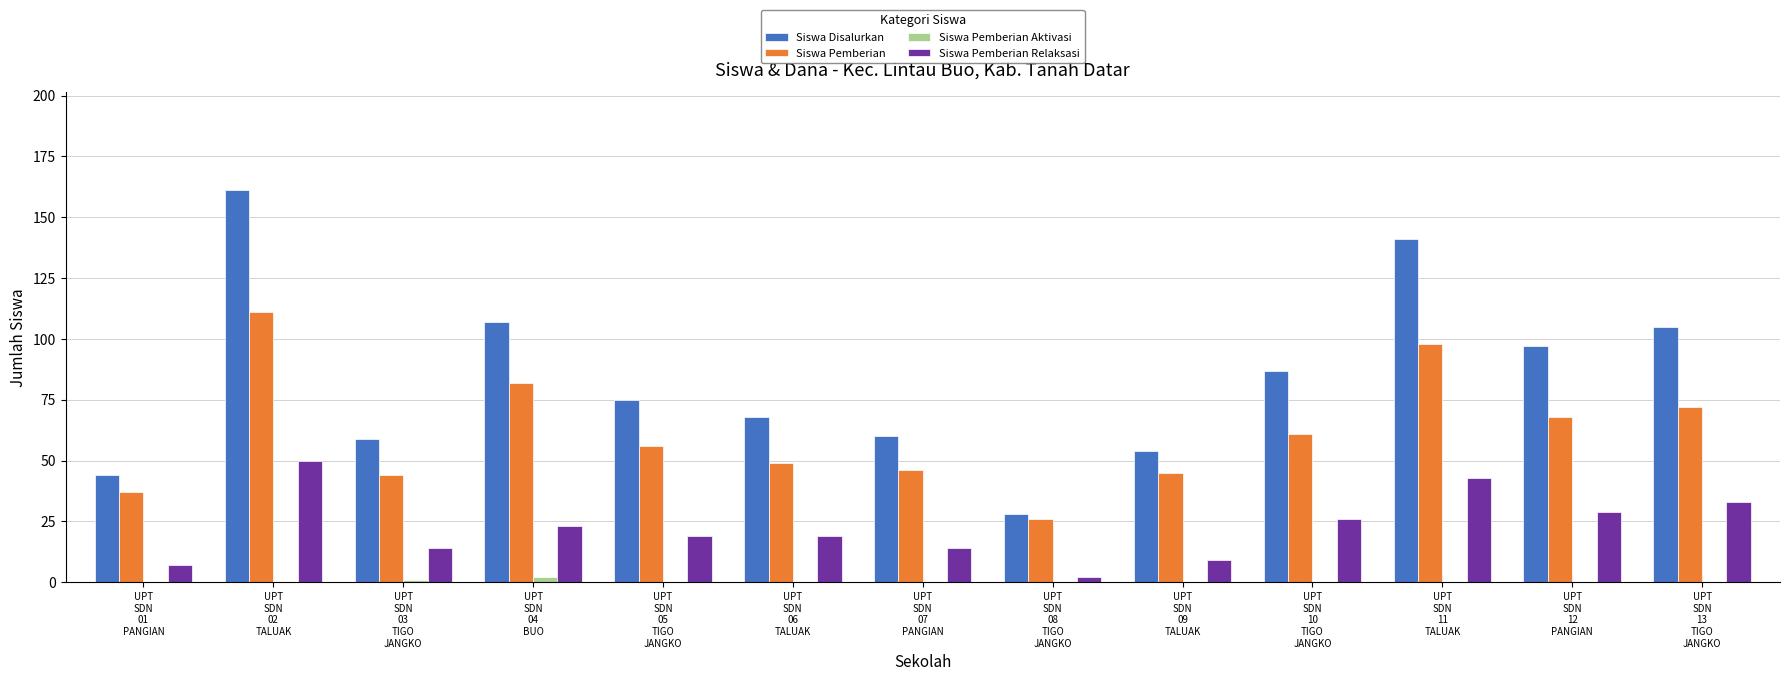

At which category is the sum across all series the highest?

UPT
SDN
02
TALUAK